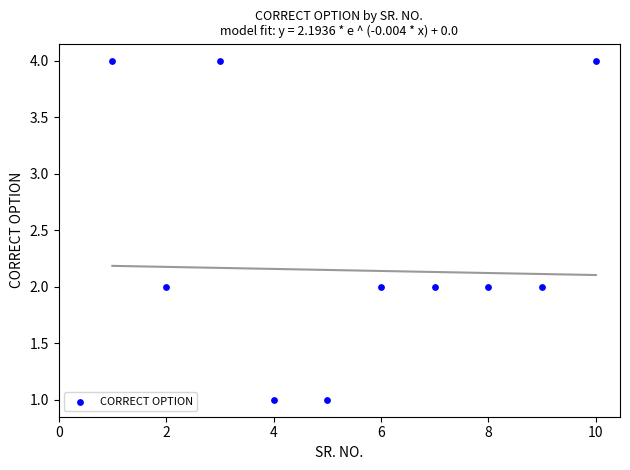

What is the range of X values (max minus min)?

9